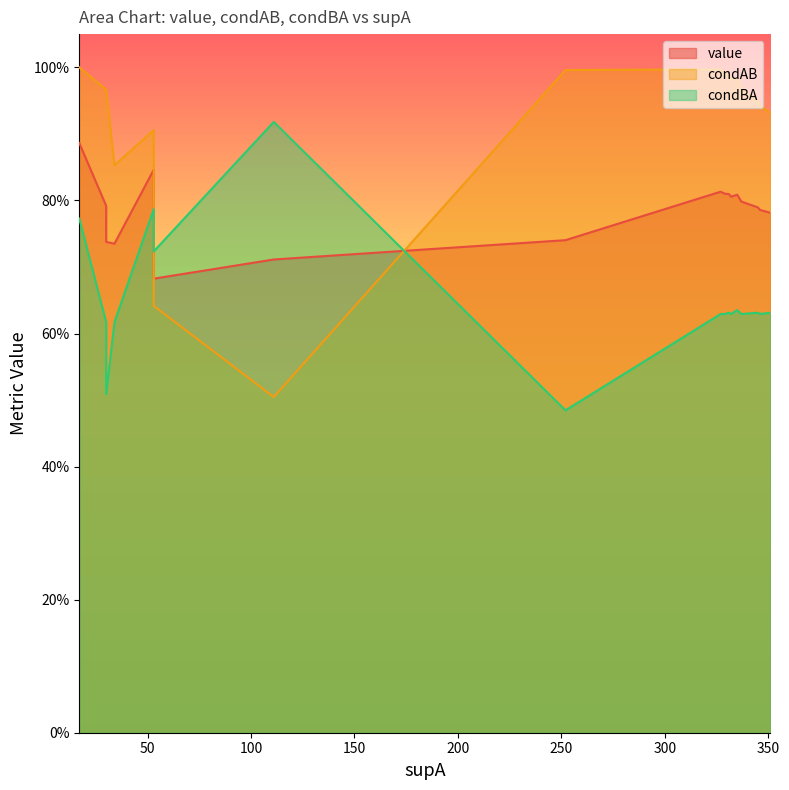

True or false: condAB has more than 1 points higher than both neighbors.

True